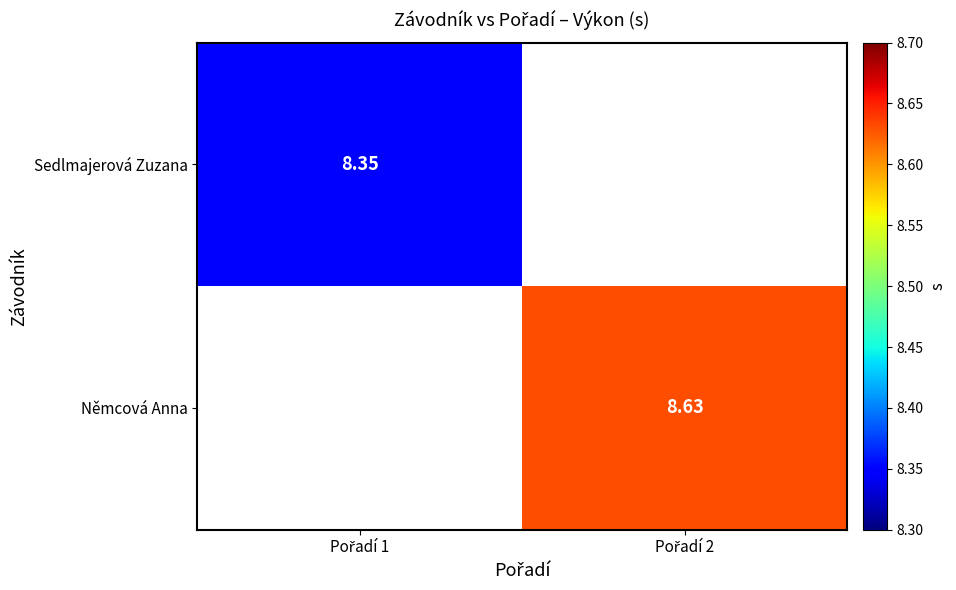

At Pořadí 1, list the series in order from largest to smallest.

Sedlmajerová Zuzana, Němcová Anna